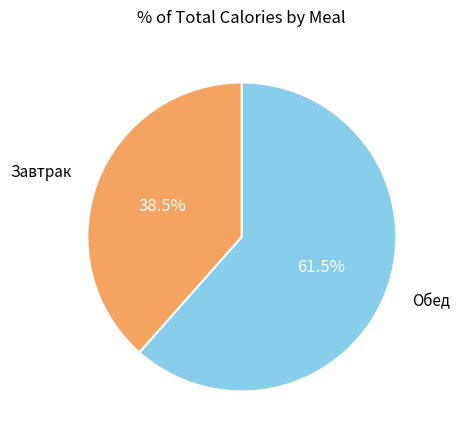

Approximately how many times larger is the value at Завтрак compared to Обед?

0.6